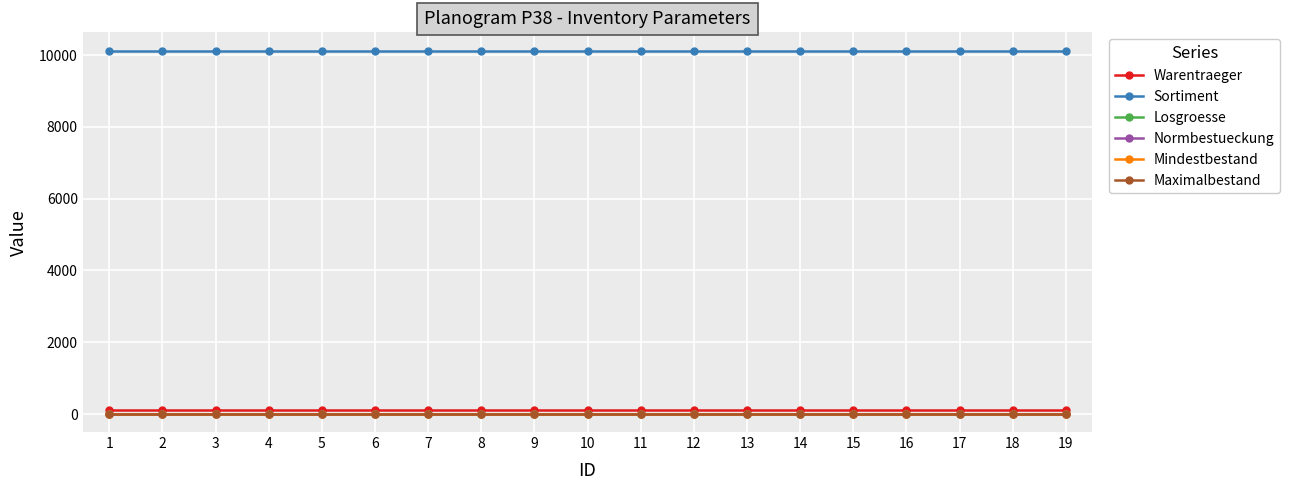

Reading left to right, extract all data points from this chart.

Warentraeger: 108	108	108	108	108	108	108	108	108	108	108	108	108	108	108	108	108	108	108
Sortiment: 10129	10129	10129	10129	10129	10129	10129	10129	10129	10129	10129	10129	10129	10129	10129	10129	10129	10129	10129
Losgroesse: 5	5	5	5	5	5	5	5	5	5	5	5	5	5	5	5	5	5	5
Normbestueckung: 5	5	5	5	5	5	5	5	5	5	5	5	5	5	5	5	5	5	5
Mindestbestand: 4	4	4	4	4	4	4	4	4	4	4	4	4	4	4	4	4	4	4
Maximalbestand: 10	10	10	10	10	10	10	10	10	10	10	10	10	10	10	10	10	10	10